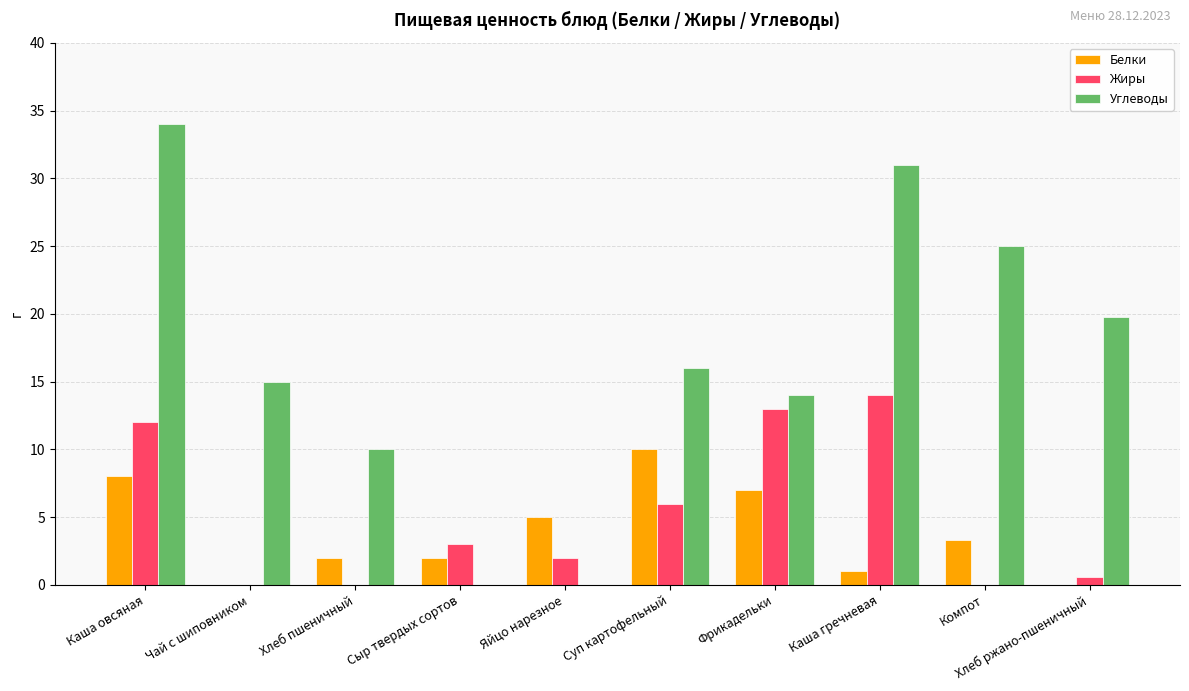

Reading left to right, extract all data points from this chart.

Белки: 8.0	0.0	2.0	2.0	5.0	10.0	7.0	1.0	3.3	0.0
Жиры: 12.0	0.0	0.0	3.0	2.0	6.0	13.0	14.0	0.0	0.6
Углеводы: 34.0	15.0	10.0	0.0	0.0	16.0	14.0	31.0	25.0	19.8